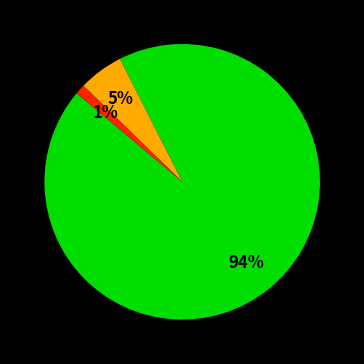

To the nearest percent, what is the average slice percentage?

33%